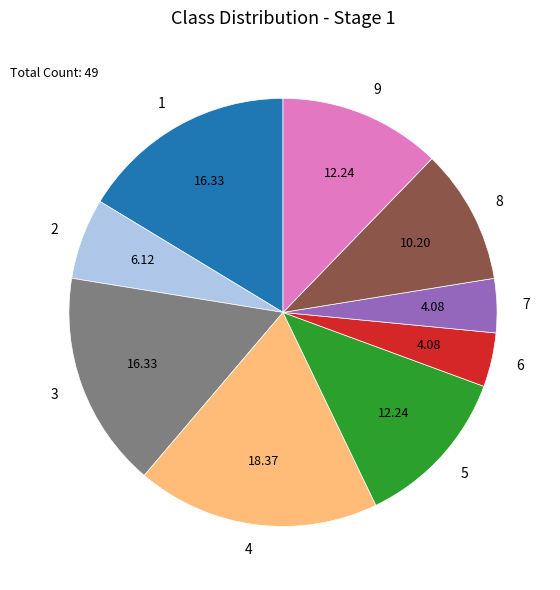

Is there a majority slice in this chart?

No